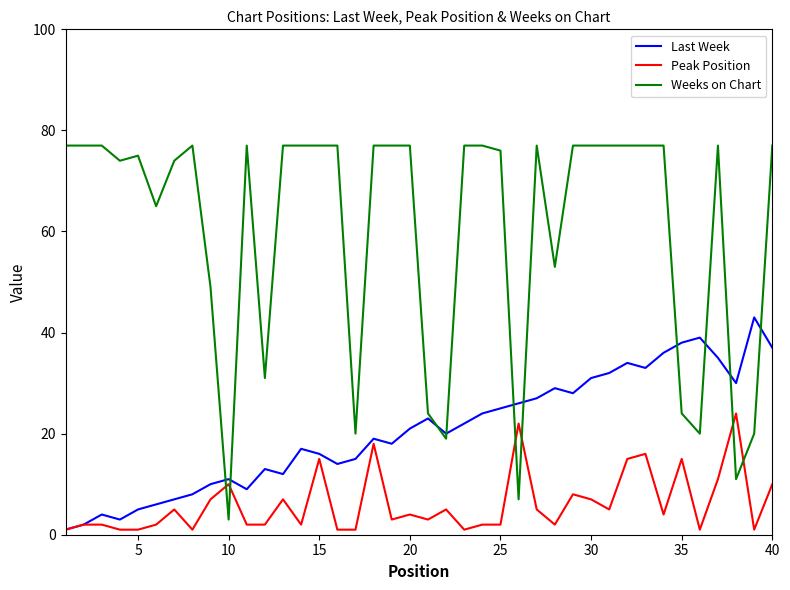

True or false: Last Week has more than 1 points higher than both neighbors.

True